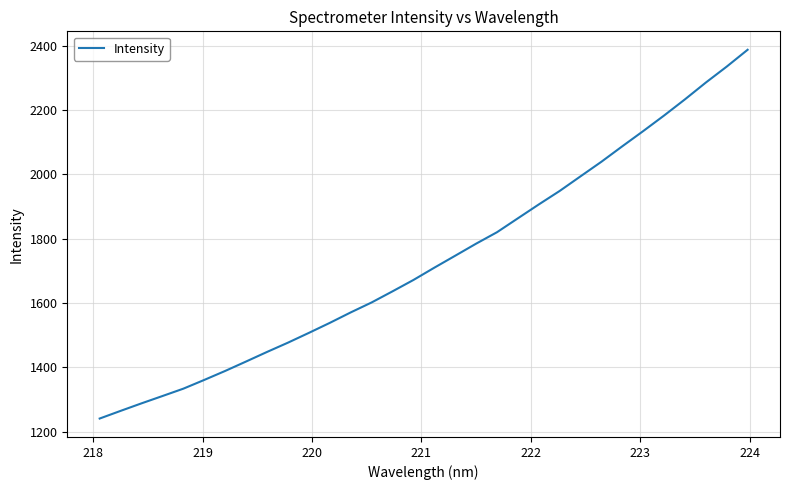

Reading left to right, extract all data points from this chart.

1240.6	1264.4	1287.8	1310.6	1333.5	1360.7	1388.7	1418.1	1447.8	1476.7	1507.1	1538.2	1570.8	1601.7	1636.3	1671.7	1709.9	1747.2	1784.7	1820.3	1863.6	1906.8	1948.7	1994.3	2039.7	2087.8	2135.0	2183.5	2233.8	2286.0	2335.7	2388.0